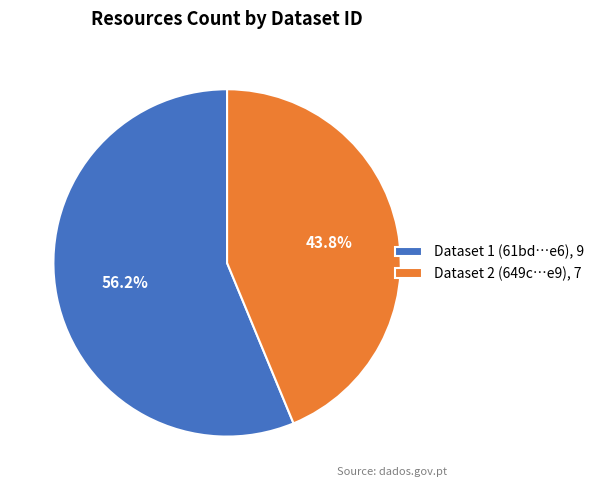

What is the largest slice in the pie chart?

Dataset 1 (61bd…e6), 9